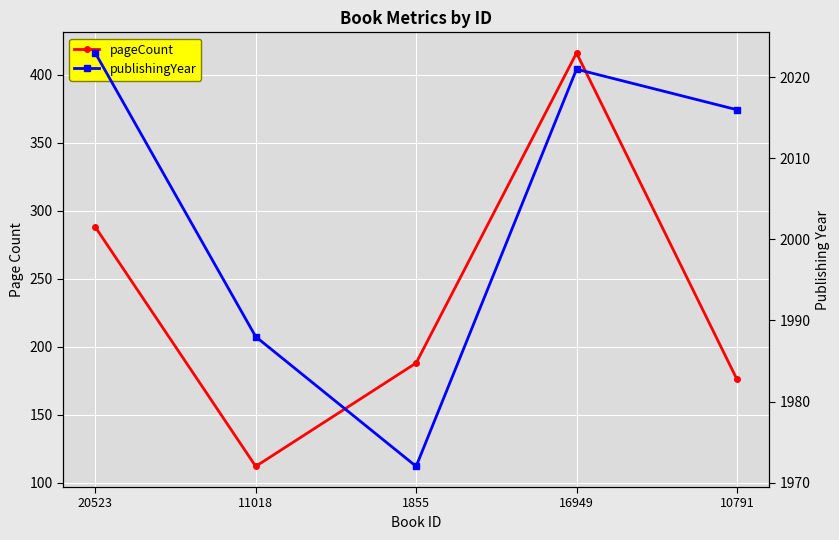

What is the minimum value for pageCount?

112